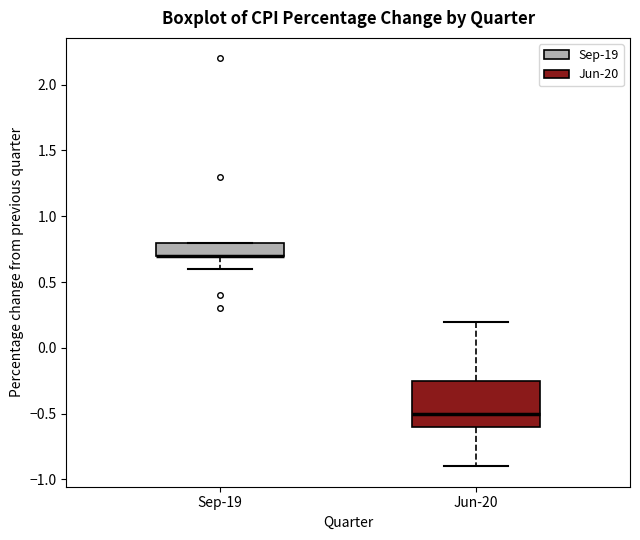

Which box is the tallest, from its lower edge to its upper edge?

Jun-20